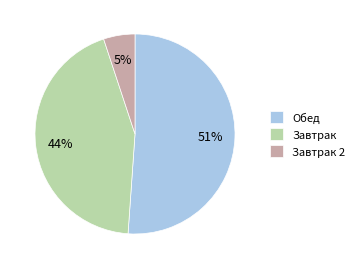

To the nearest percent, what portion does Завтрак 2 represent?

5%